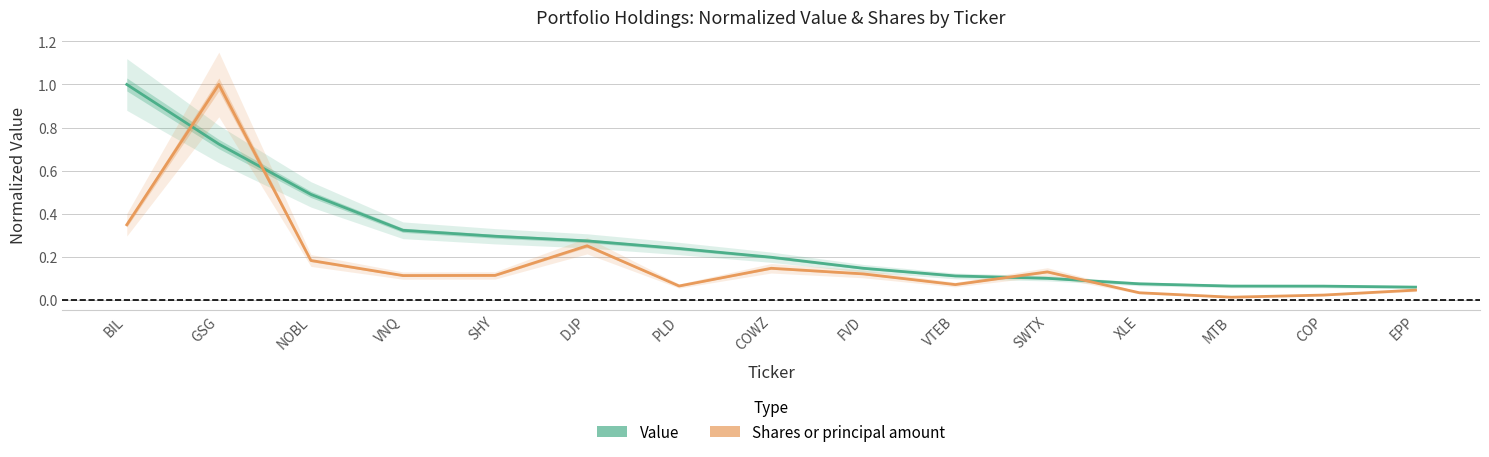

Which series changed the most between SHY and MTB?

Value